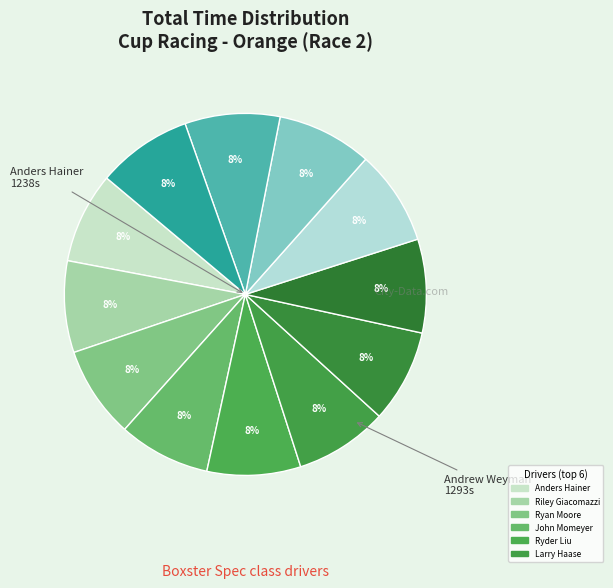

How many slices are in this pie chart?

12